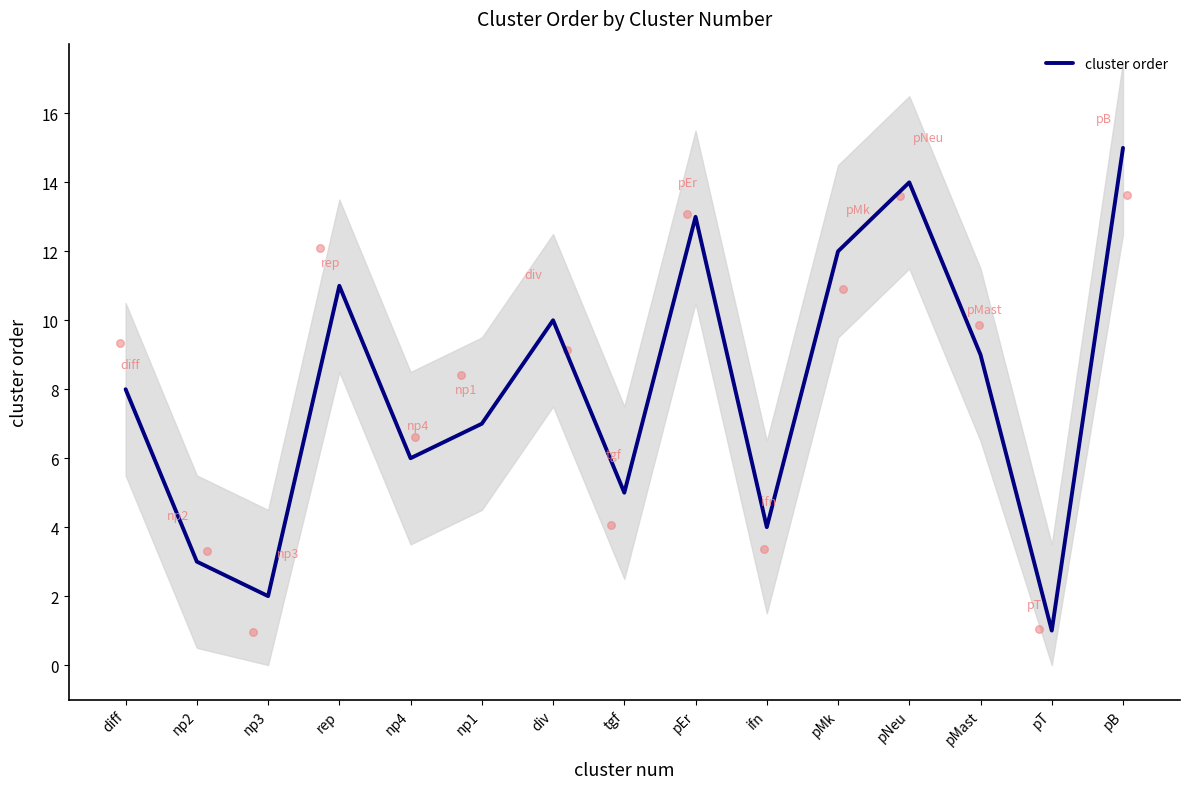

What is the change in value from rep to pMast?

-2